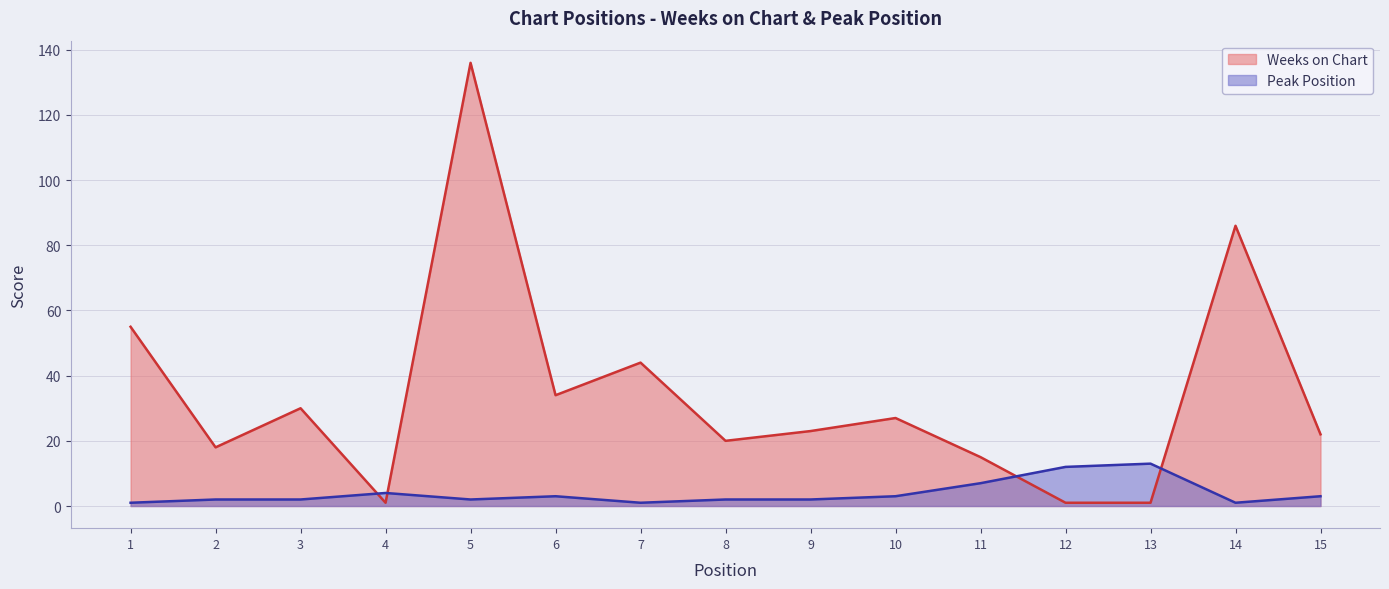

In Peak Position, how many points are lower than both neighbors (excluding endpoints)?

3